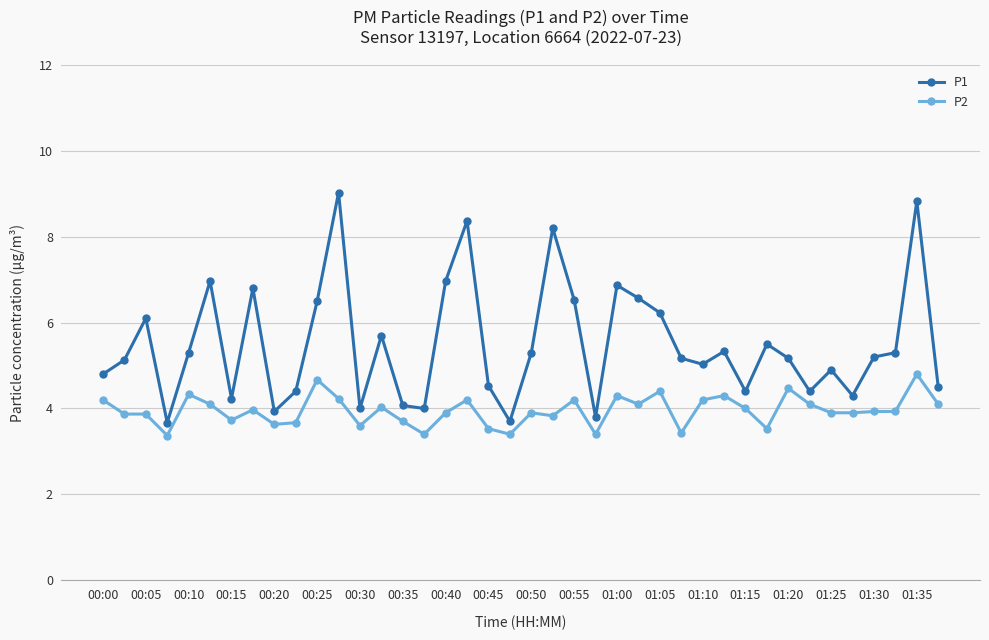

How many distinct data groups are displayed?

2